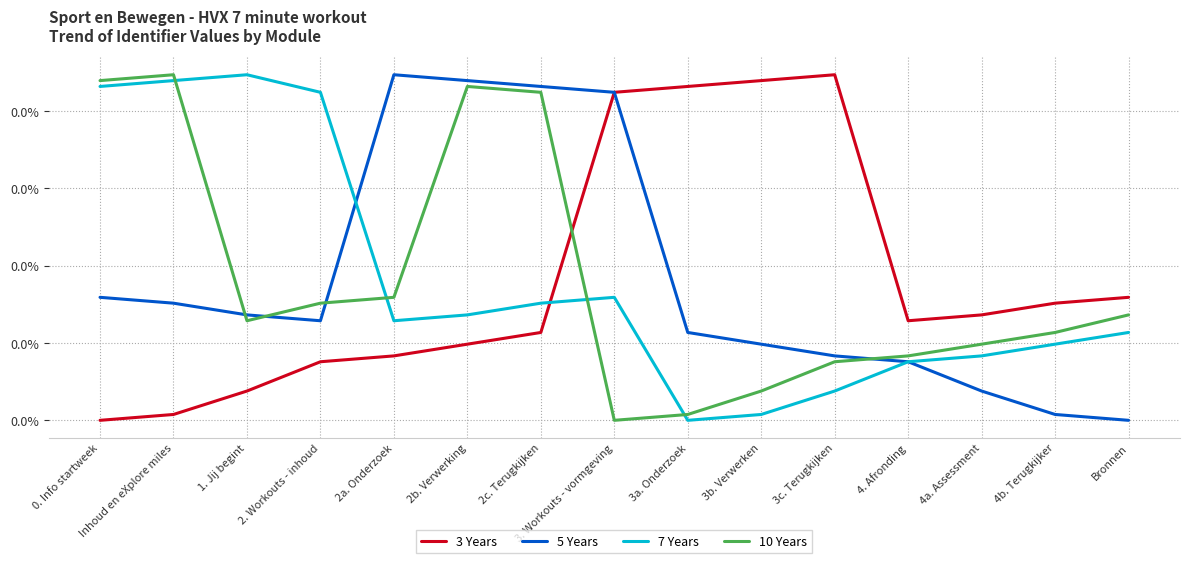

Reading left to right, extract all data points from this chart.

3 Years: 0.0	0.0	0.0	0.0	0.0	0.0	0.0	0.0	0.0	0.0	0.0	0.0	0.0	0.0	0.0
5 Years: 0.0	0.0	0.0	0.0	0.0	0.0	0.0	0.0	0.0	0.0	0.0	0.0	0.0	0.0	0.0
7 Years: 0.0	0.0	0.0	0.0	0.0	0.0	0.0	0.0	0.0	0.0	0.0	0.0	0.0	0.0	0.0
10 Years: 0.0	0.0	0.0	0.0	0.0	0.0	0.0	0.0	0.0	0.0	0.0	0.0	0.0	0.0	0.0